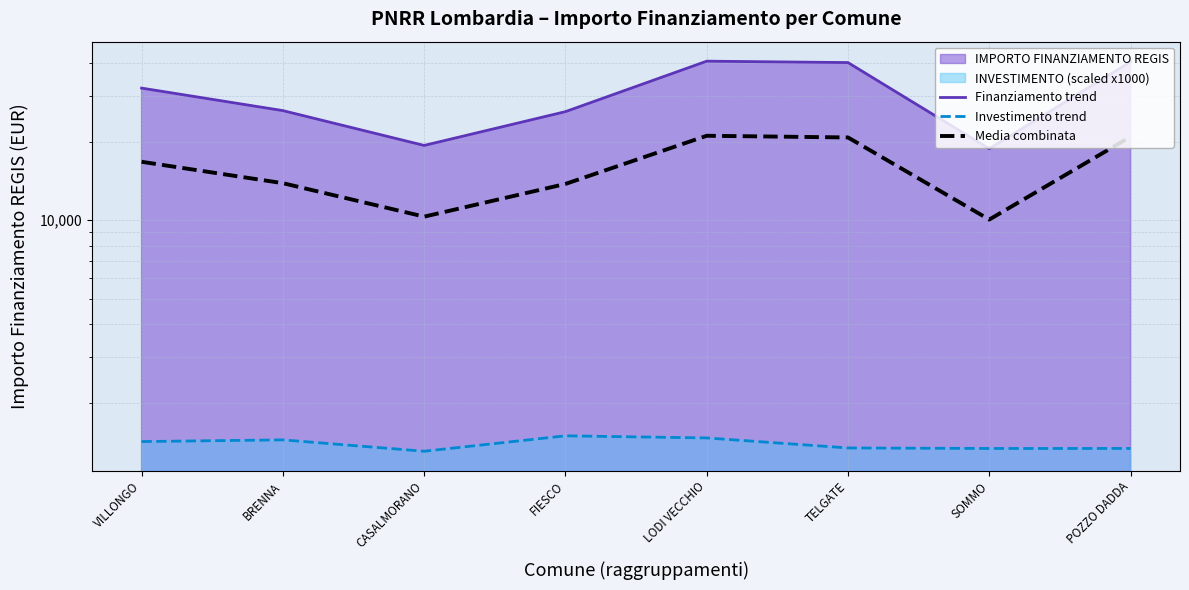

The Media combinata series shows 22185.1 at BRENNA. True or false?

False